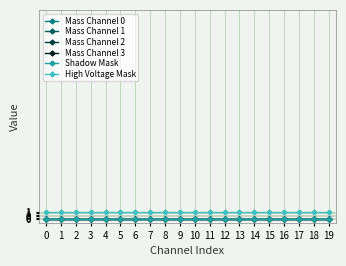

Does the chart have visible grid lines?

Yes